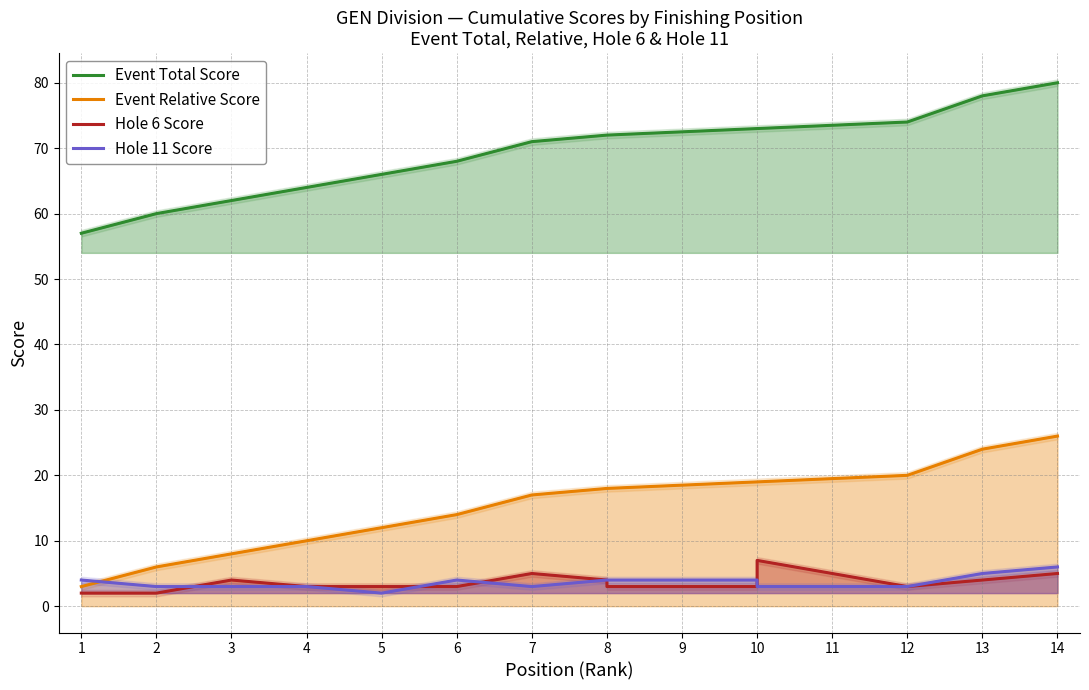

What is the value of the Event Total Score point at the 2nd from the left?

60